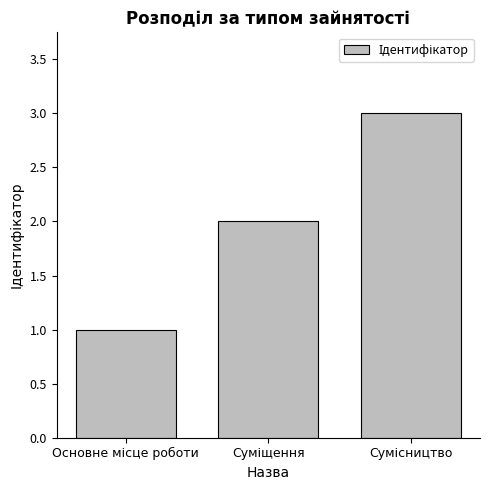

Reading right to left, what are all the values shown in this chart?

3	2	1